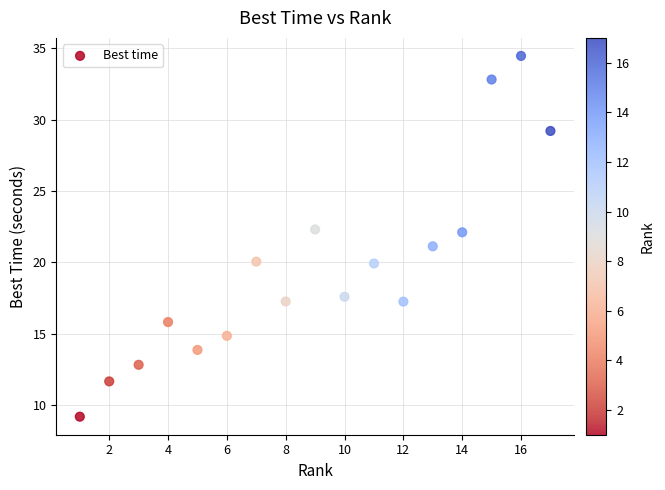

What is the range of Y values (max minus min)?

25.2